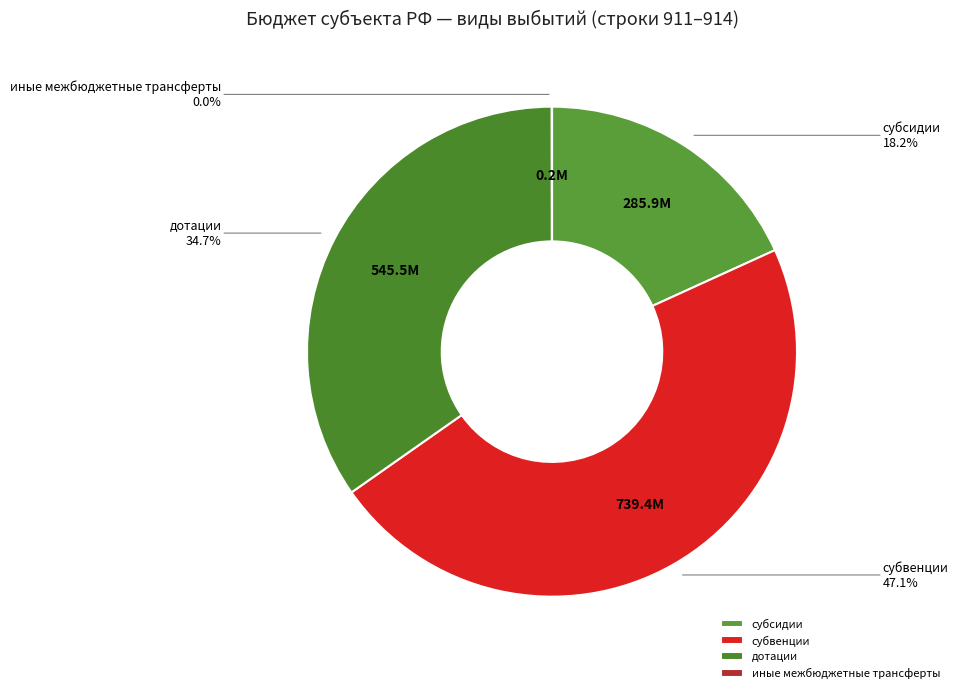

What is the largest slice in the pie chart?

субвенции